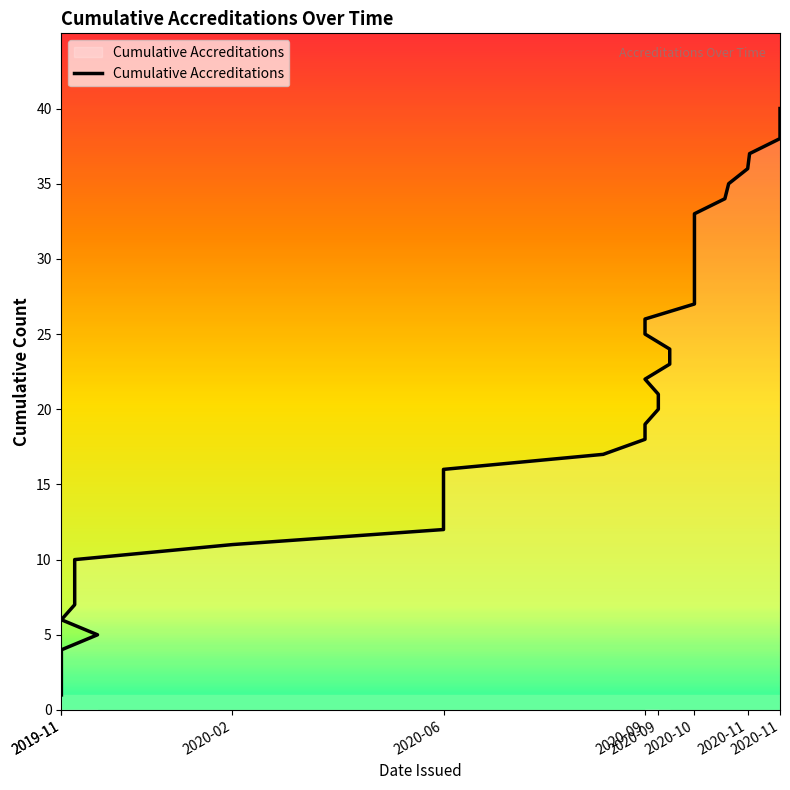

Which has a higher value, 2019-11 or 2020-09?

2020-09